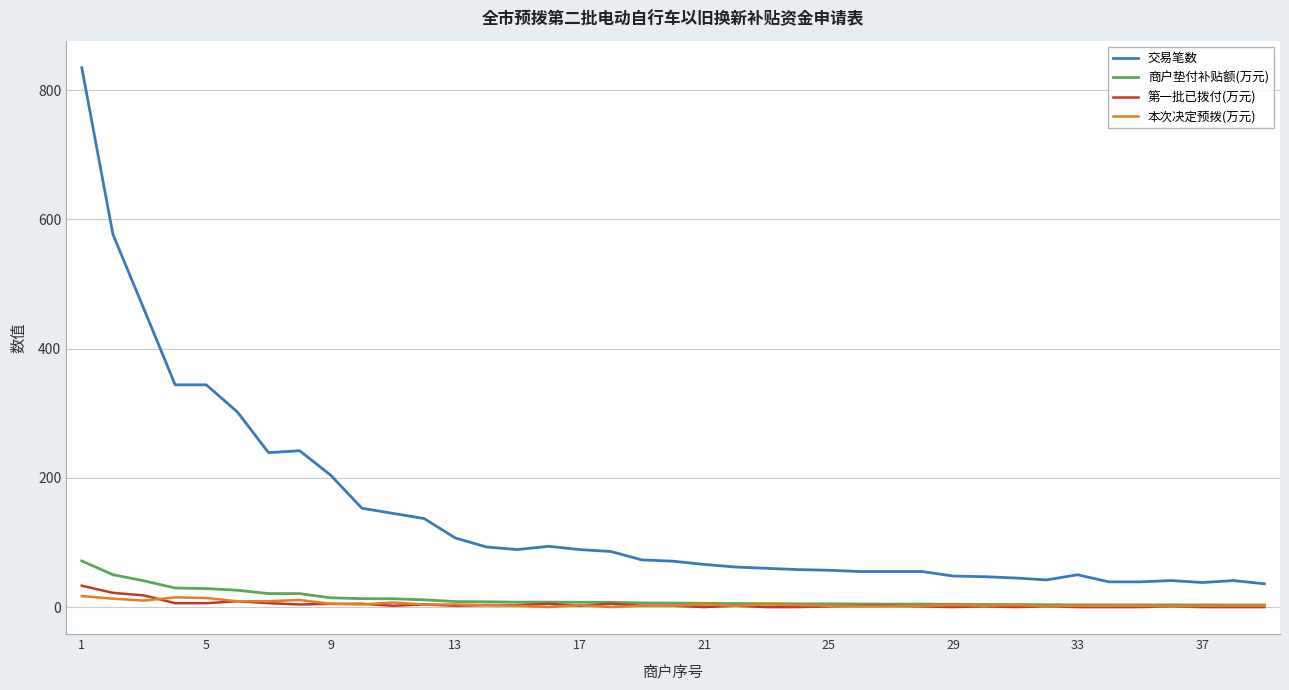

What is the greatest value displayed?

835.0